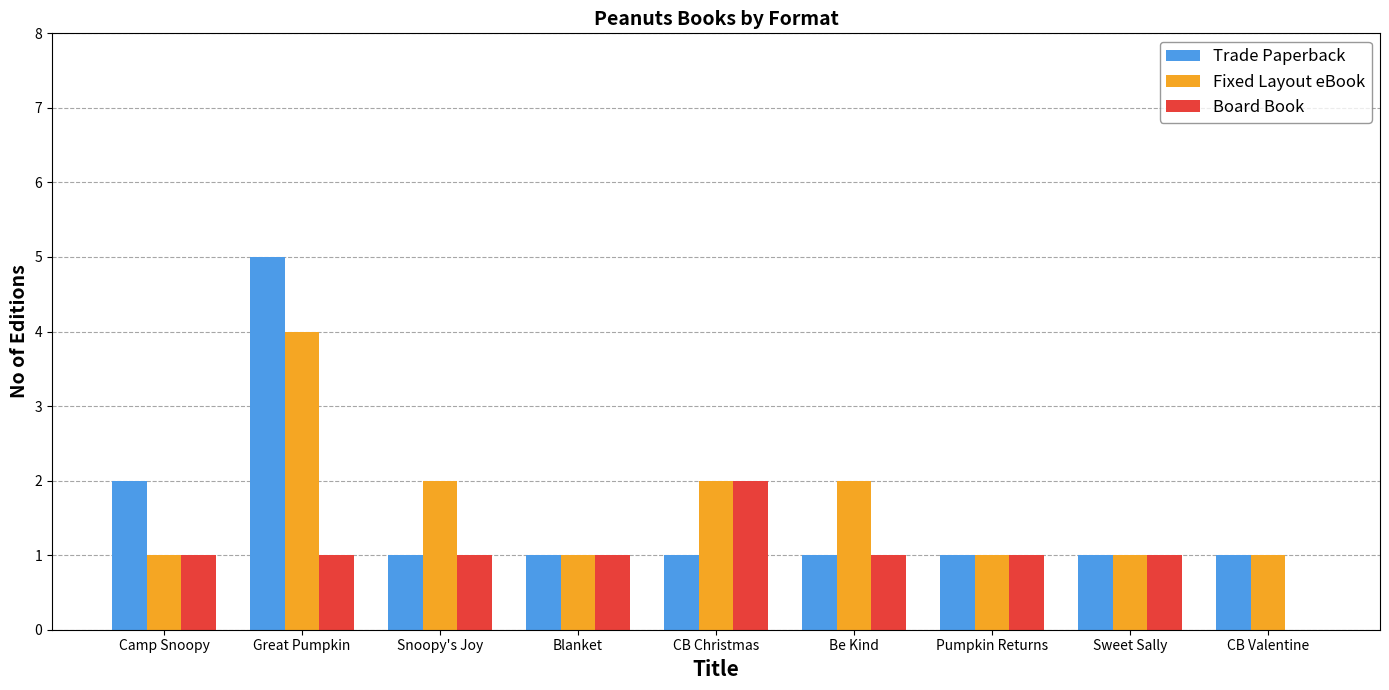

At which category is the sum across all series the highest?

Great Pumpkin